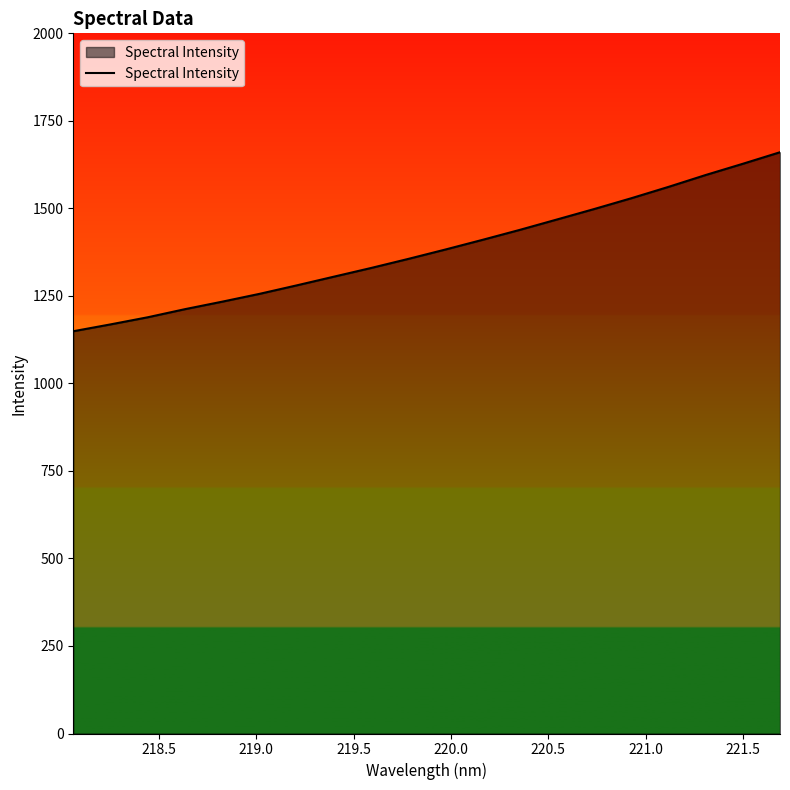

What is the greatest value displayed?

1660.4